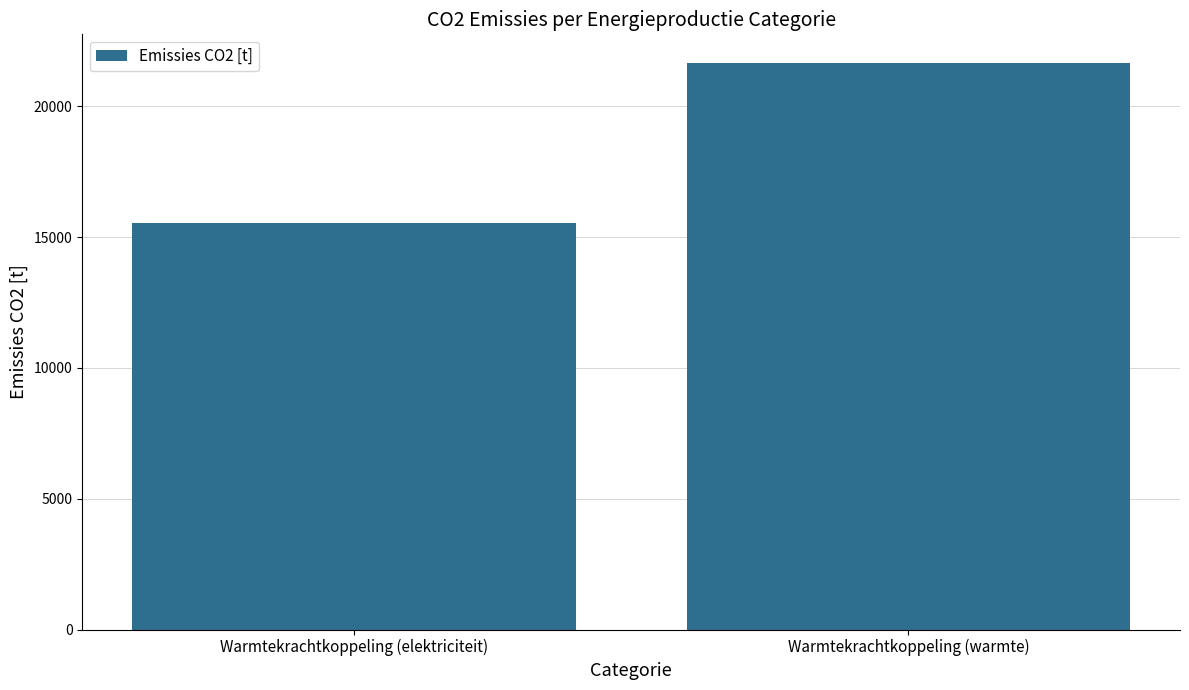

What is the difference between the values at Warmtekrachtkoppeling (elektriciteit) and Warmtekrachtkoppeling (warmte)?

6131.9